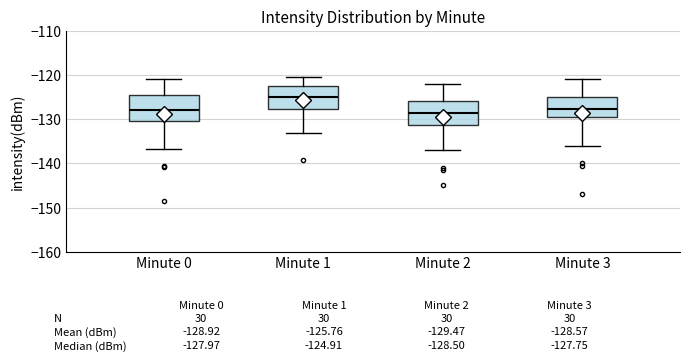

Which box's median line is the highest?

Minute 1